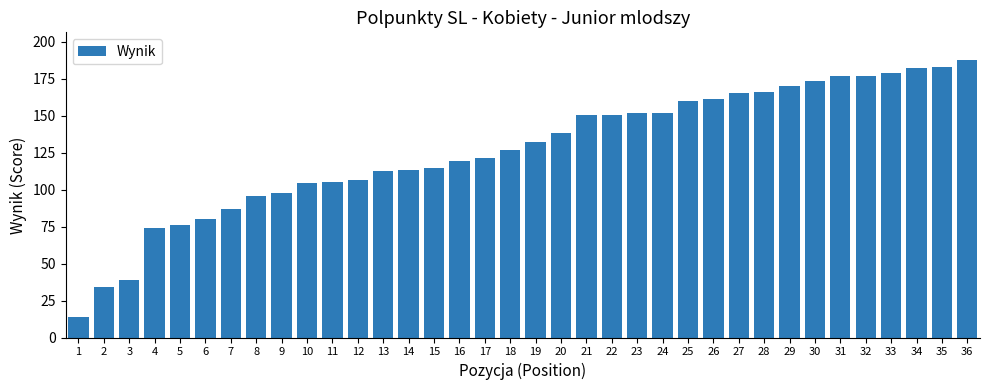

What is the difference between the maximum and minimum values?

173.8